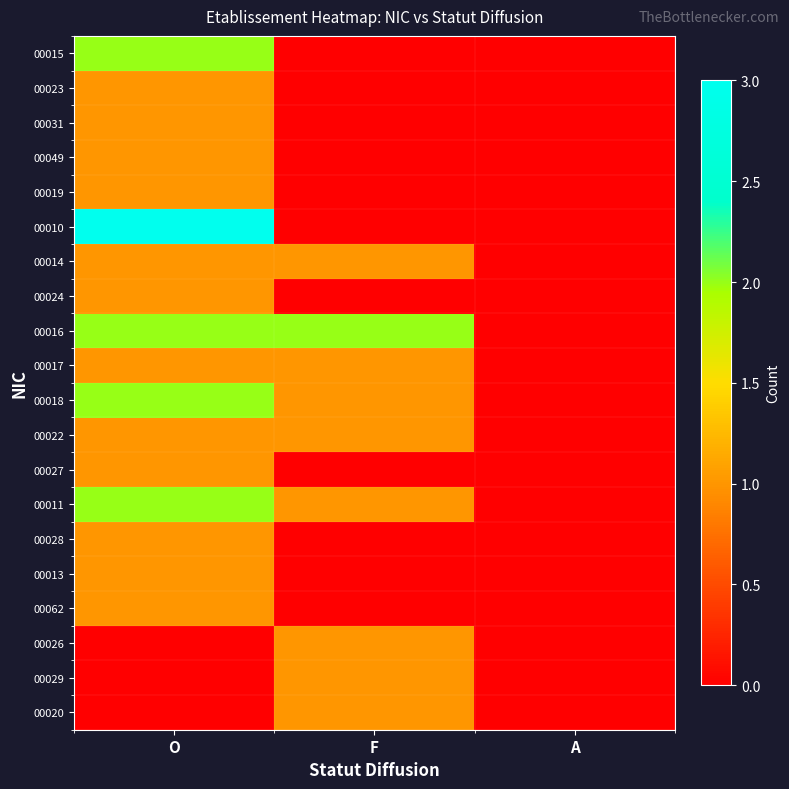

Between O and A, which series saw the biggest shift?

00010